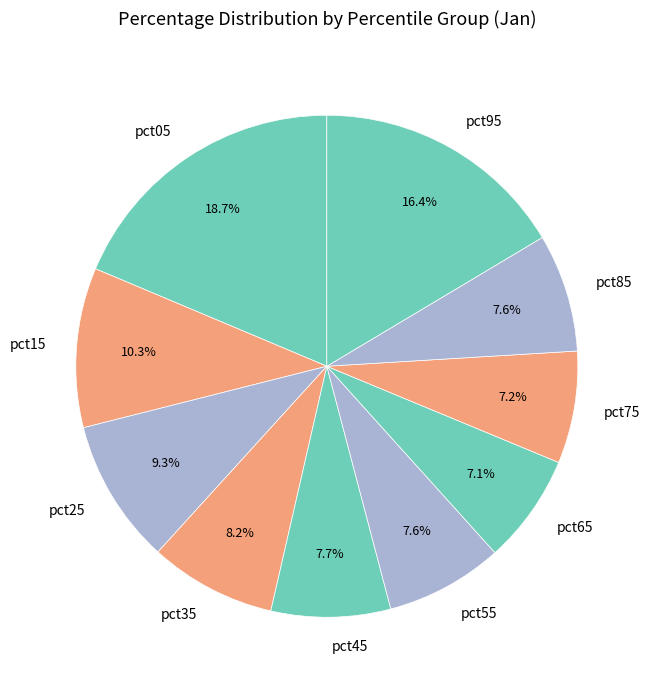

True or false: pct95 accounts for 30% of the total.

False